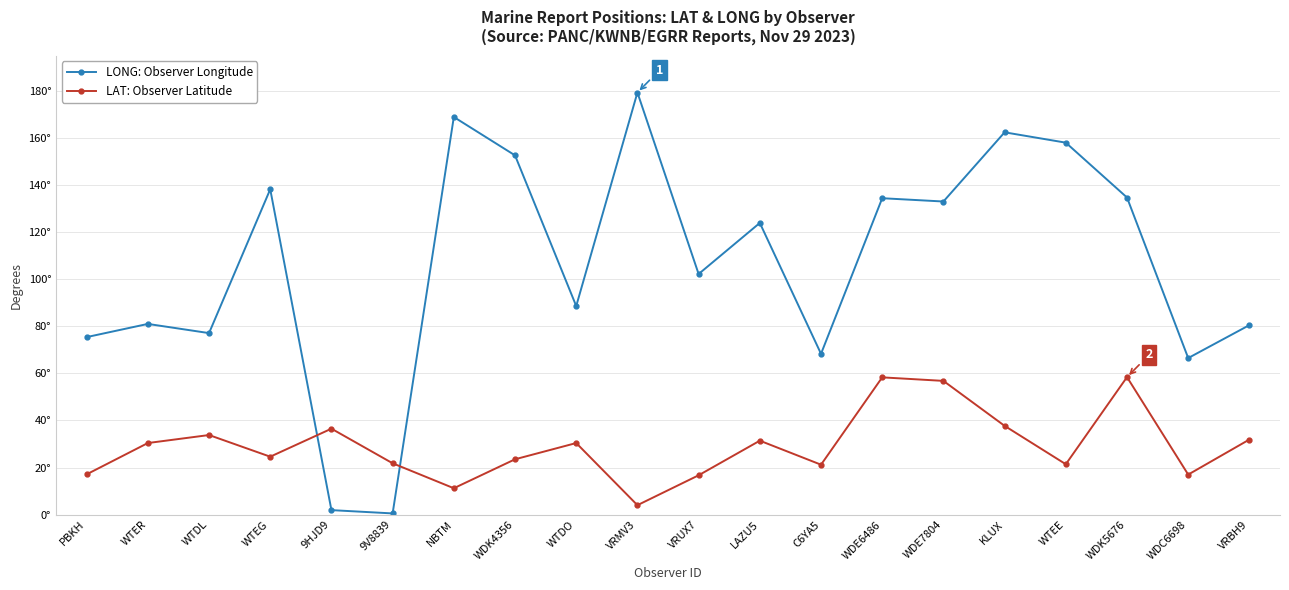

Between which two adjacent categories do LAT: Observer Latitude and LONG: Observer Longitude first intersect?

WTEG and 9HJD9